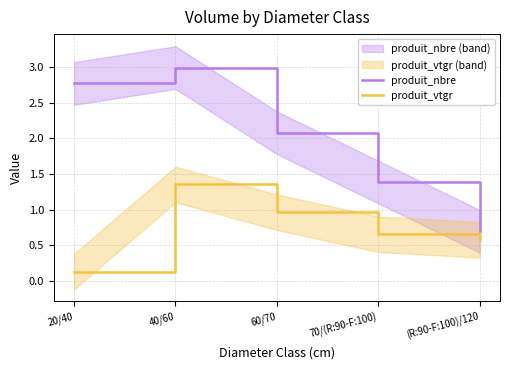

Rank the series at 40/60 from lowest to highest value.

produit_vtgr, produit_nbre